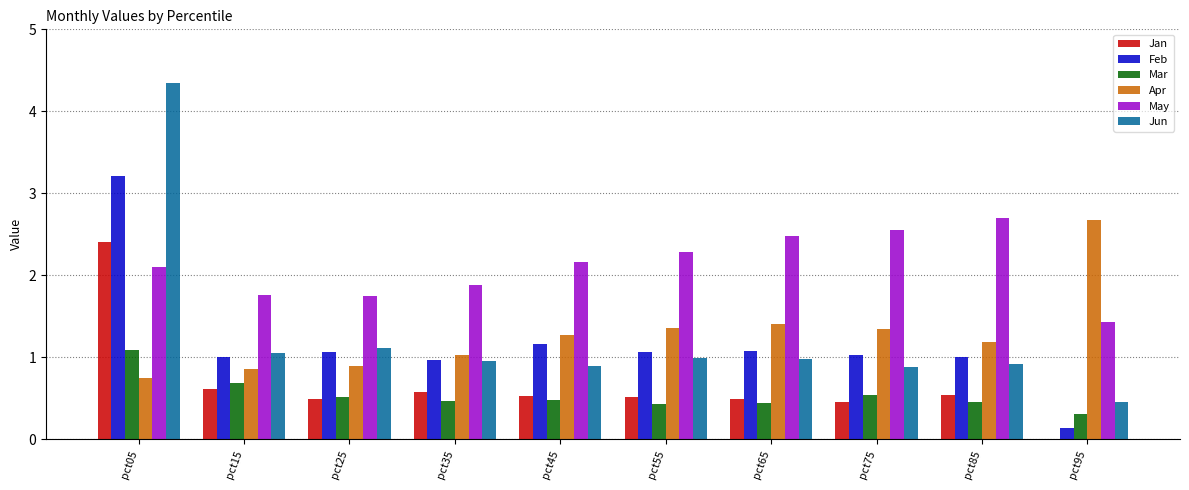

Count the number of categories in the chart.

10